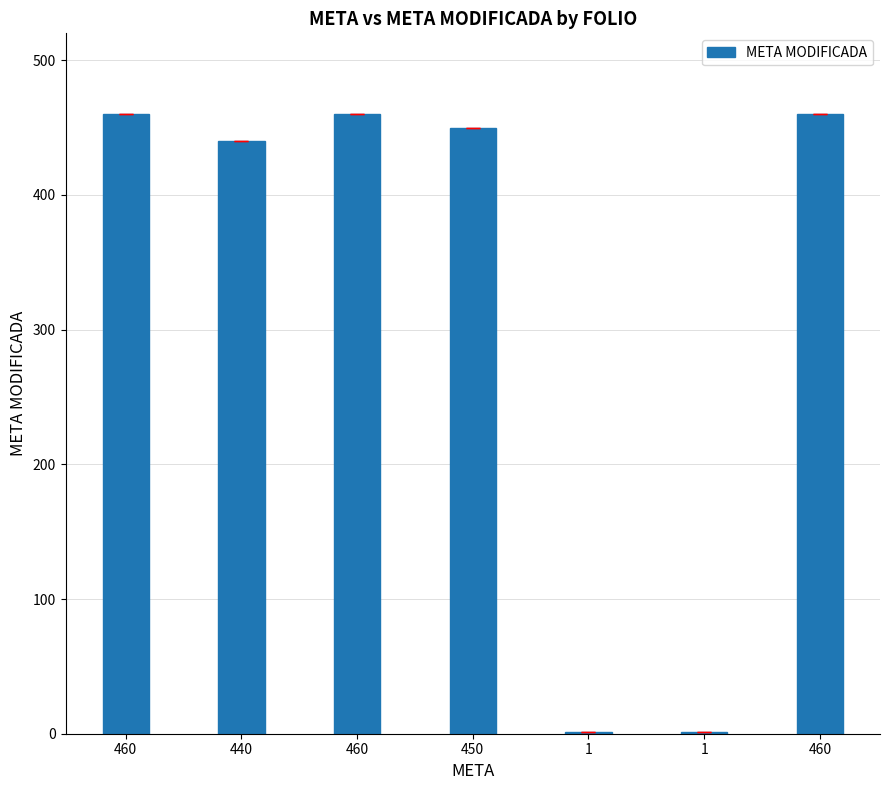

True or false: the data shows 460 at 460.

True